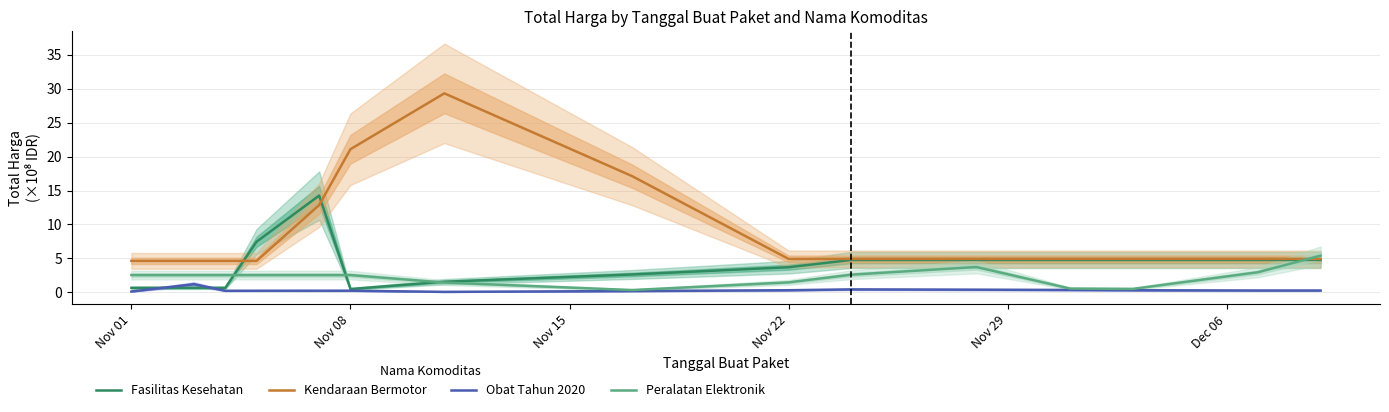

Does the chart display data point markers on the line(s)?

No